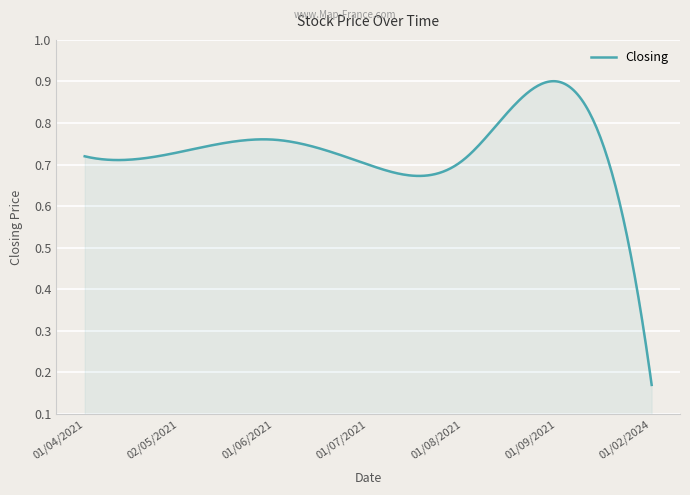

Is this an area chart (filled region under the line)?

Yes